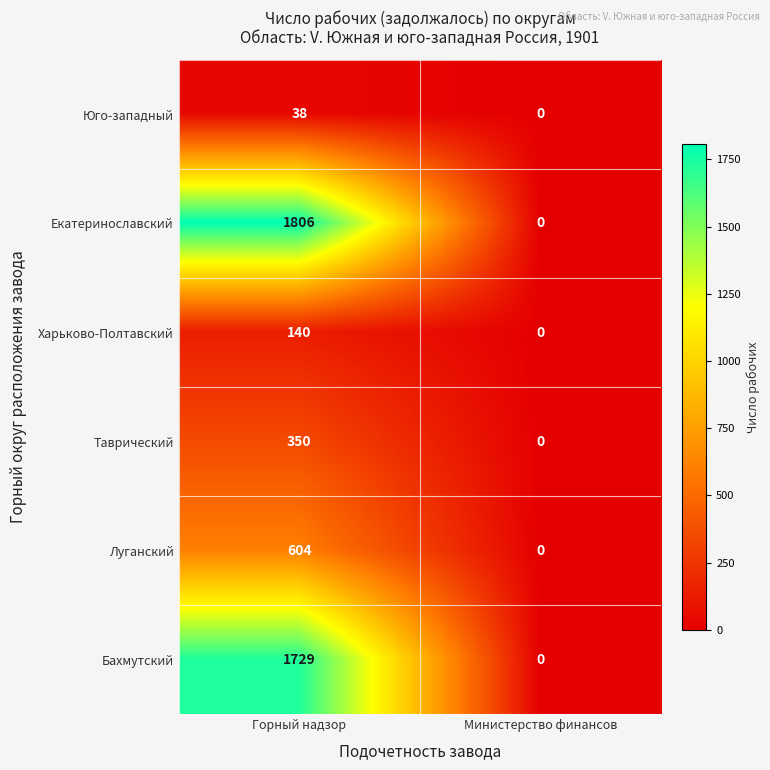

Reading left to right, list all the values displayed in this chart.

Юго-западный: Горный надзор=38	Министерство финансов=0
Екатеринославский: Горный надзор=1806	Министерство финансов=0
Харьково-Полтавский: Горный надзор=140	Министерство финансов=0
Таврический: Горный надзор=350	Министерство финансов=0
Луганский: Горный надзор=604	Министерство финансов=0
Бахмутский: Горный надзор=1729	Министерство финансов=0